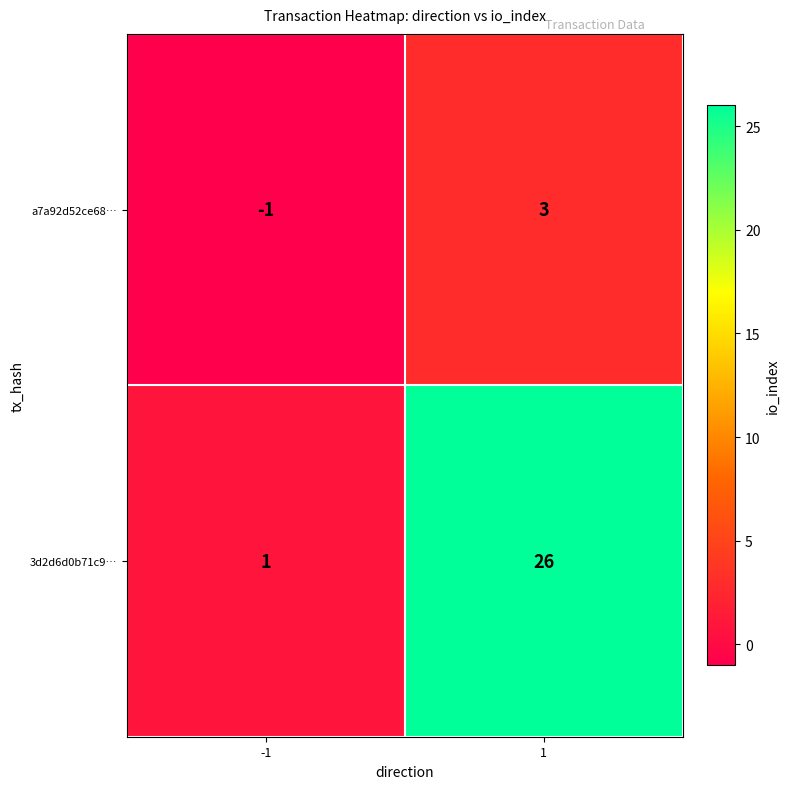

Reading left to right, list all the values displayed in this chart.

a7a92d52ce68…: -1	3
3d2d6d0b71c9…: 1	26